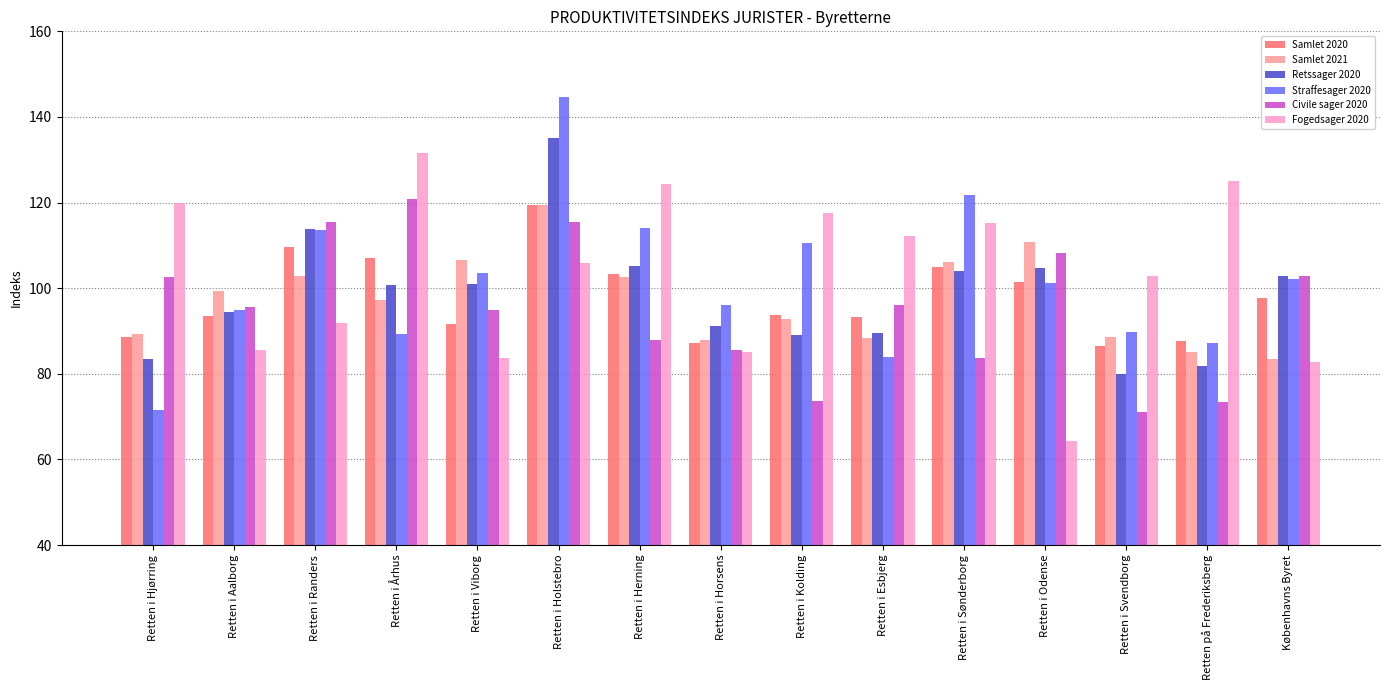

How many data points in Samlet 2021 are above 97?

8